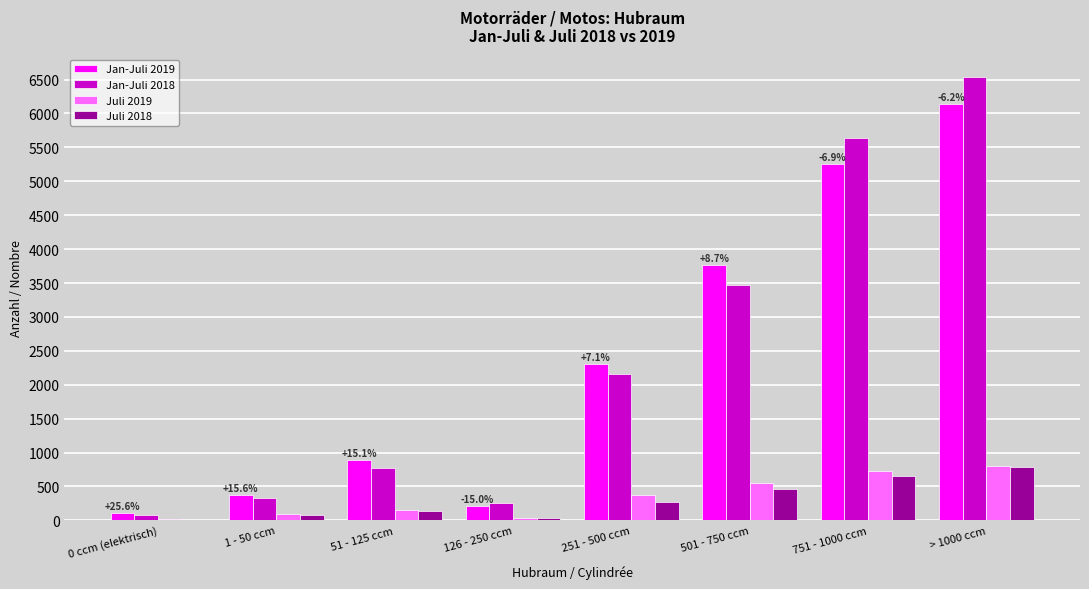

At which category is the sum across all series the highest?

> 1000 ccm